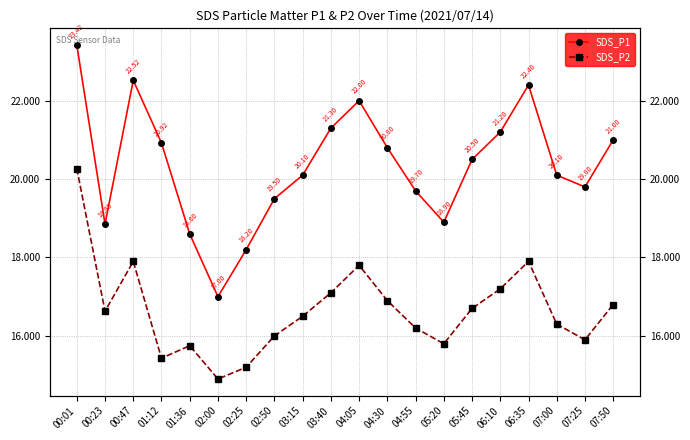

The value of SDS_P2 at 07:25 is 15.9. True or false?

True